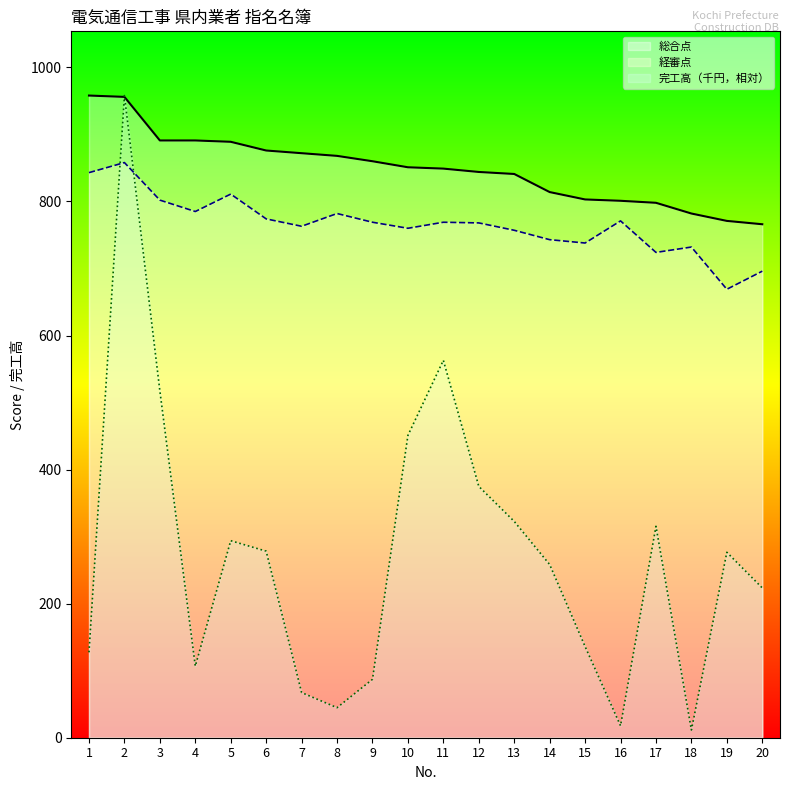

The 経審点 series shows 732.0 at 18. True or false?

True